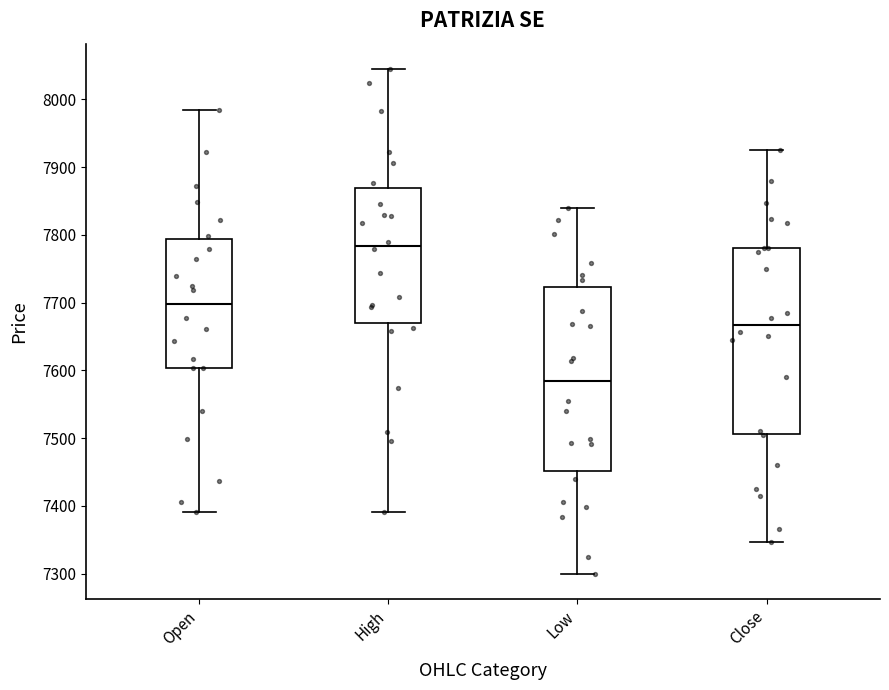

Reading left to right, read every box against the y-axis: the position of its median line, the range the box covers, and the ends of its whiskers. The values are not printed on the chart, so give them approximately, as read against the axis.

Open: median 7700, box 7600 to 7790, whiskers 7390 to 7980
High: median 7780, box 7670 to 7870, whiskers 7390 to 8050
Low: median 7580, box 7450 to 7720, whiskers 7300 to 7840
Close: median 7670, box 7510 to 7780, whiskers 7350 to 7930